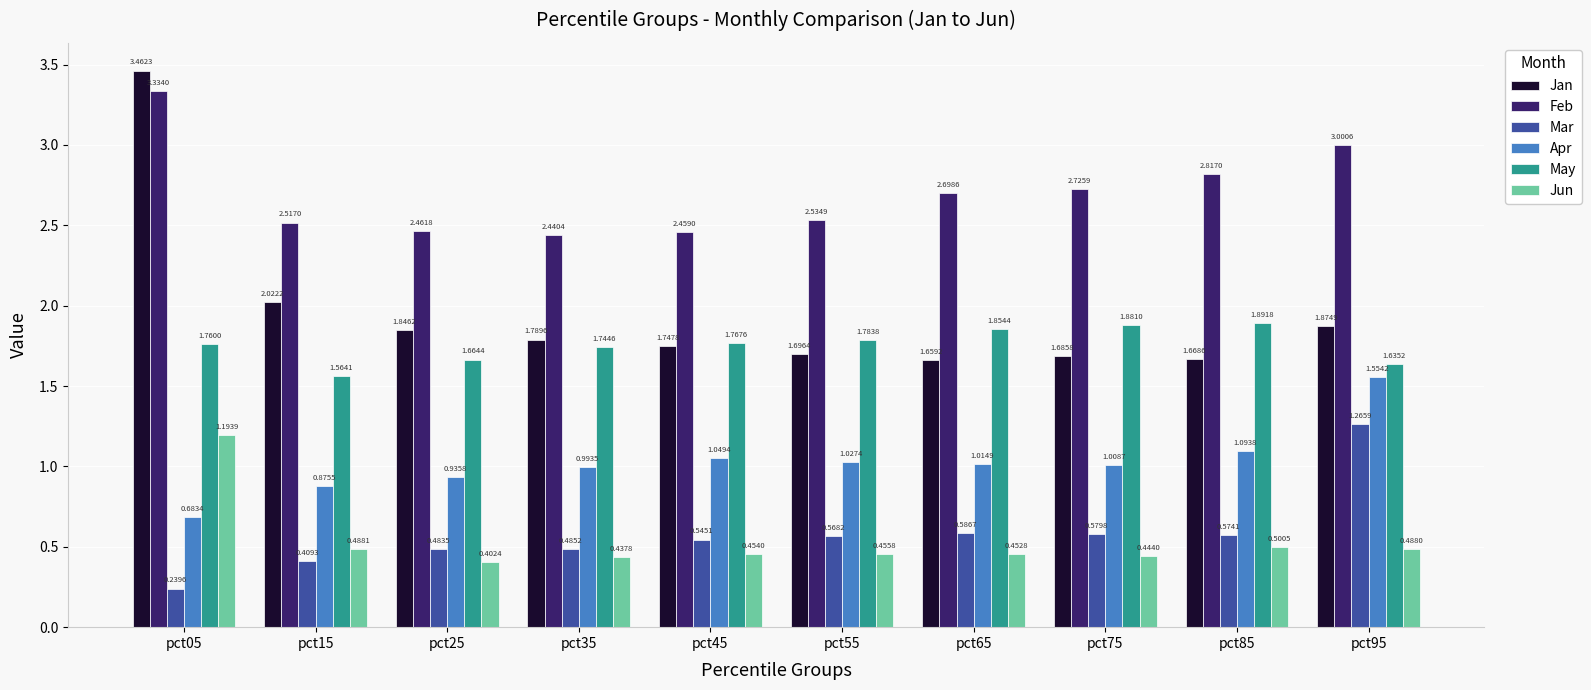

The value of Feb at pct15 is 3.5. True or false?

False